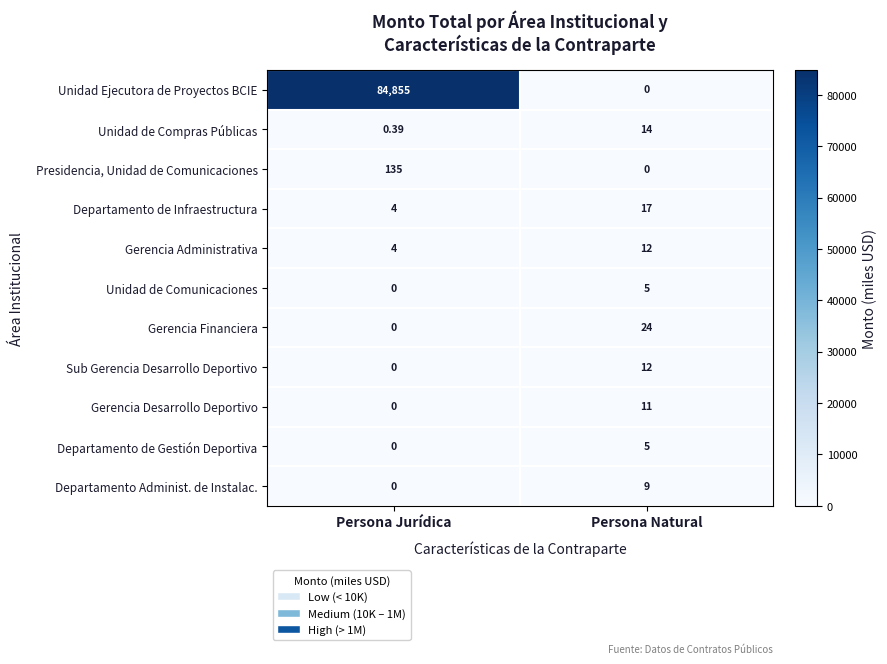

What is the greatest value displayed?

84855.0